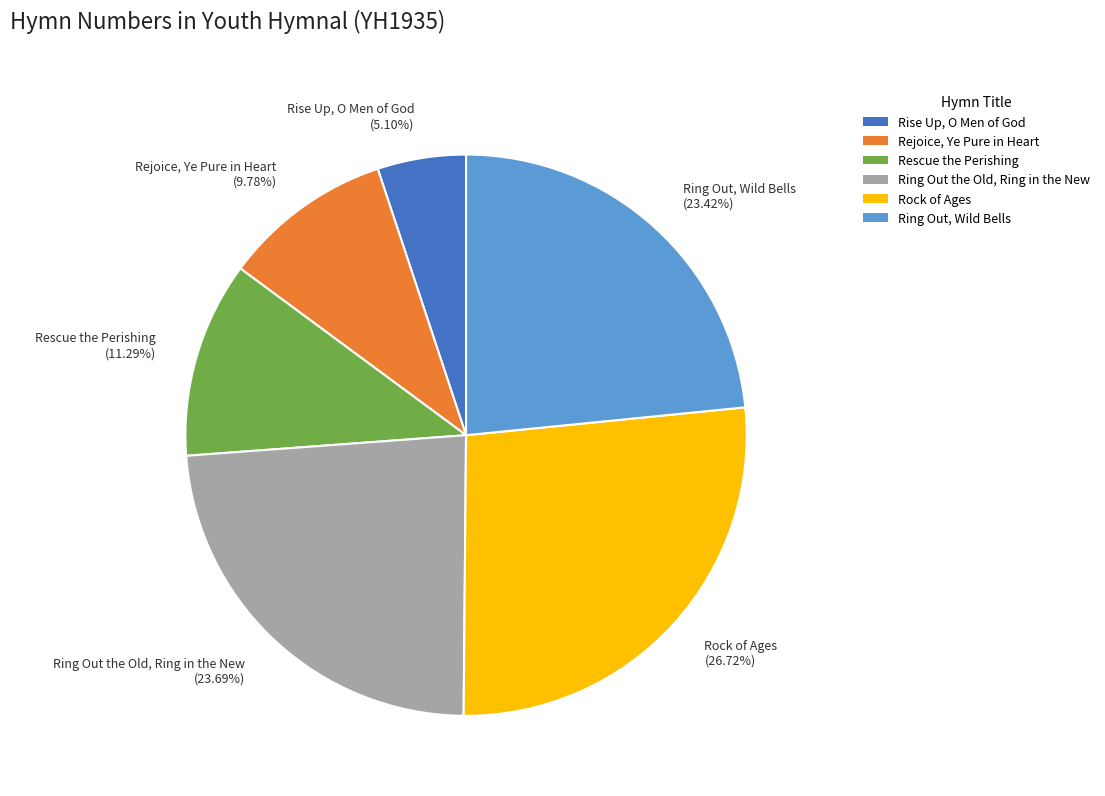

Rank the categories by value from highest to lowest.

Rock of Ages, Ring Out the Old, Ring in the New, Ring Out, Wild Bells, Rescue the Perishing, Rejoice, Ye Pure in Heart, Rise Up, O Men of God